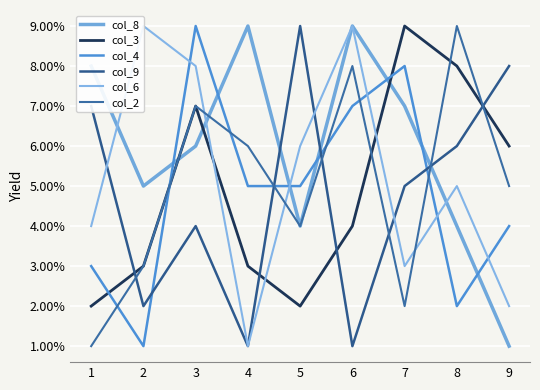

At which category is the sum across all series the highest?

3